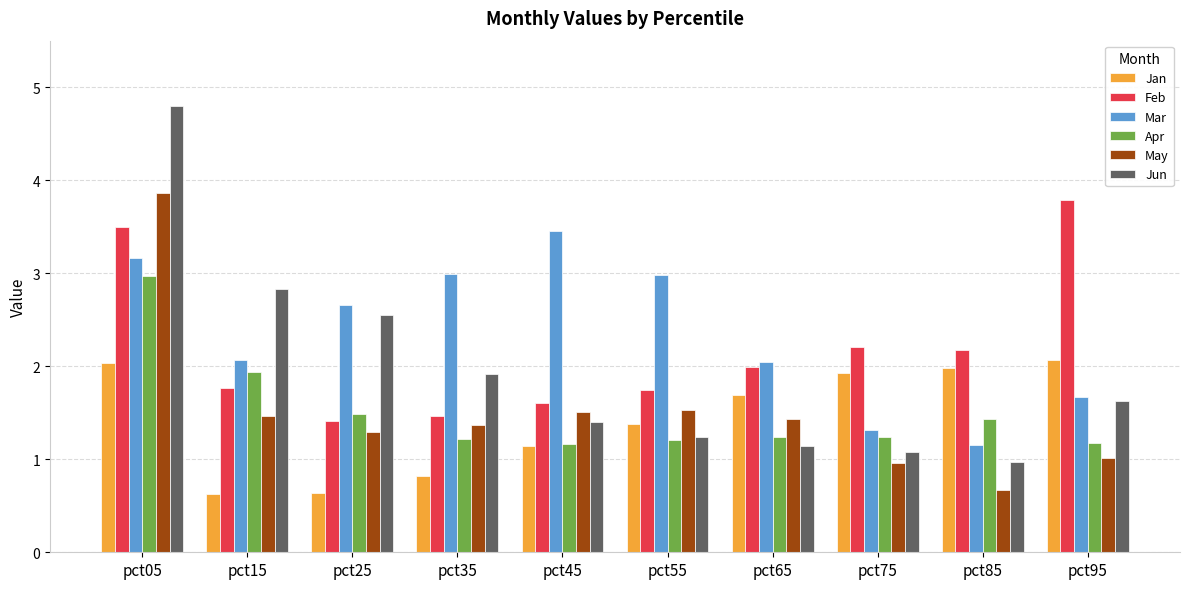

How many groups of bars are there?

10